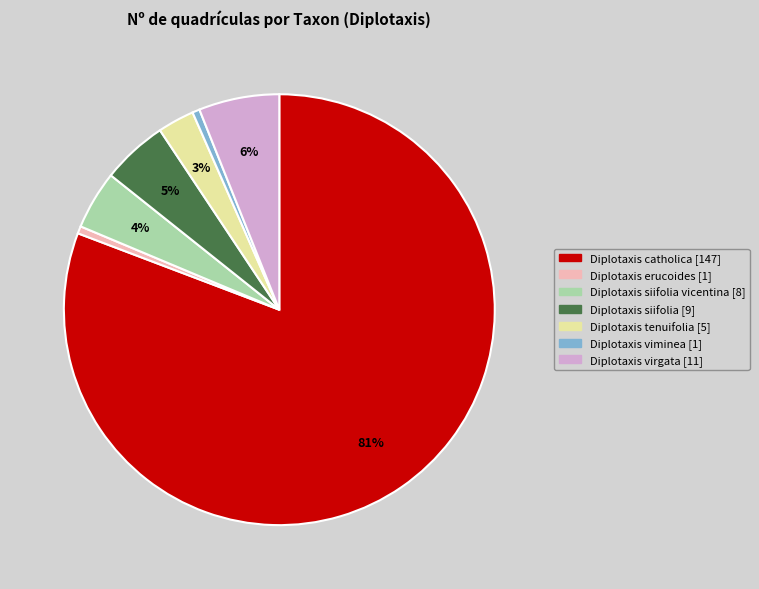

Is there a majority slice in this chart?

Yes